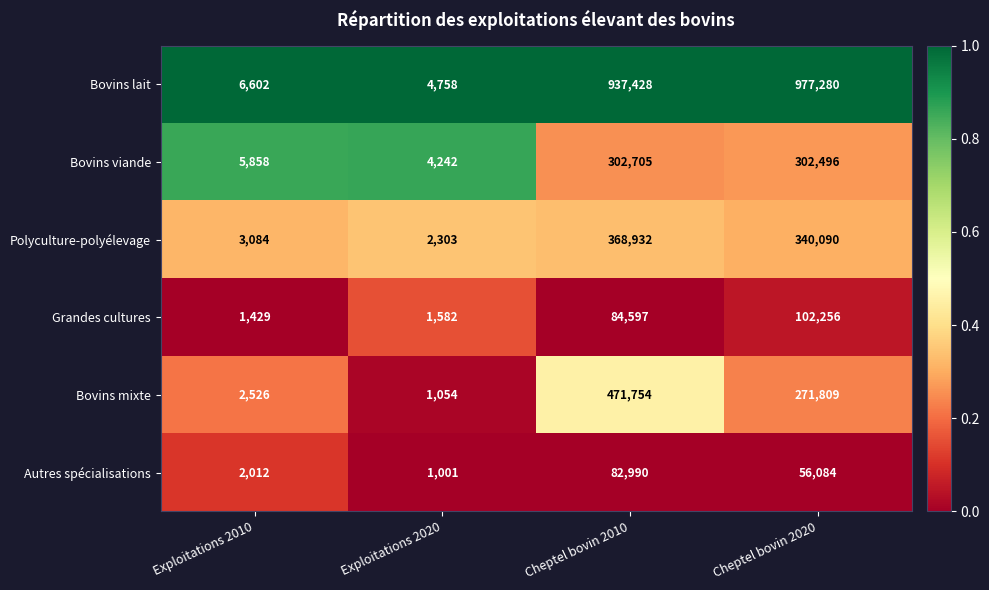

What is the difference between the maximum and minimum values in the Bovins lait series?

972522